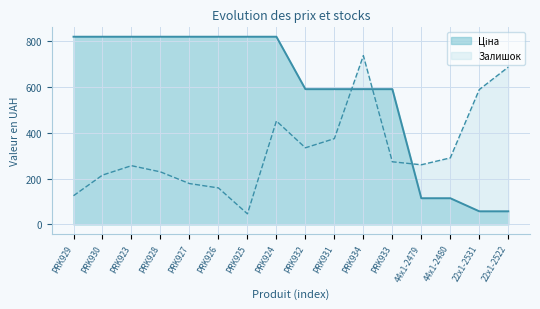

Which series has the largest total across all categories?

Ціна